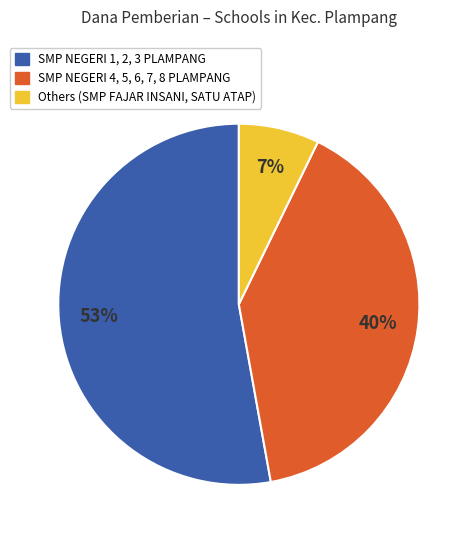

To the nearest percent, what is the average slice percentage?

33%